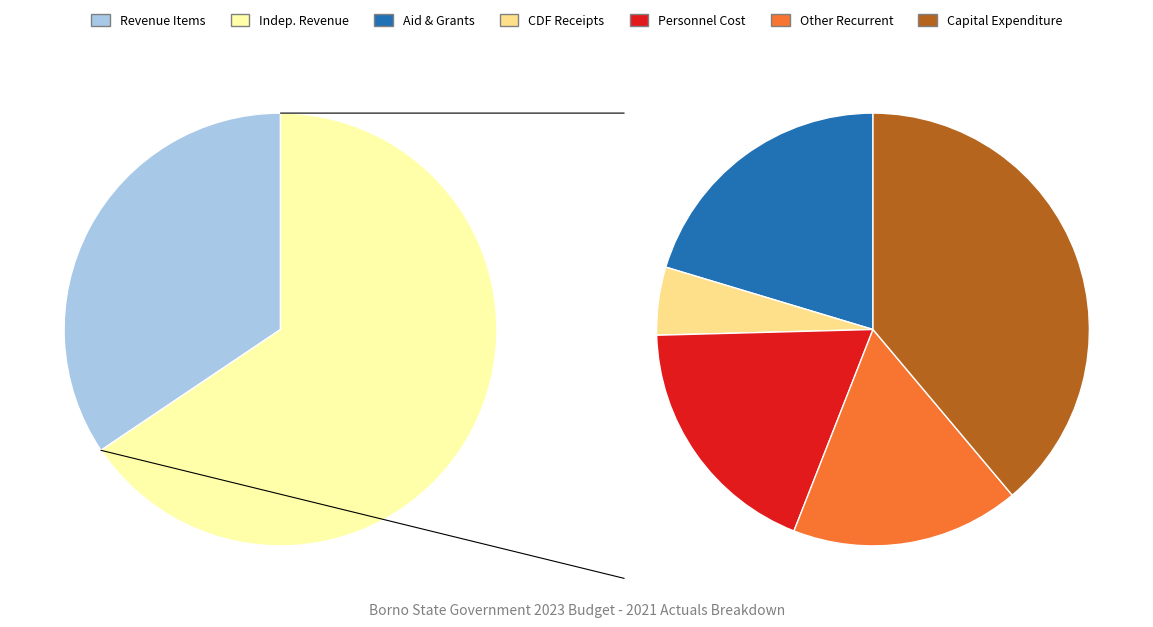

Combined, do 13 - AID AND GRANTS and 21 - PERSONNEL COST account for over 50%?

No